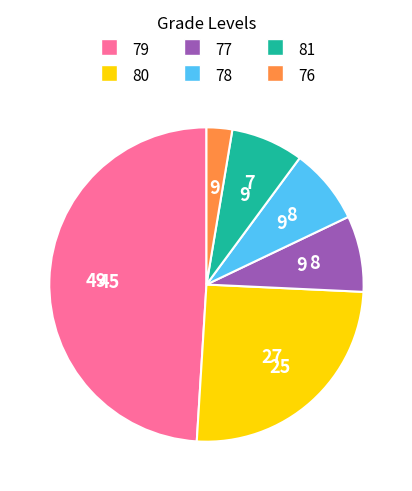

Is there a majority slice in this chart?

No